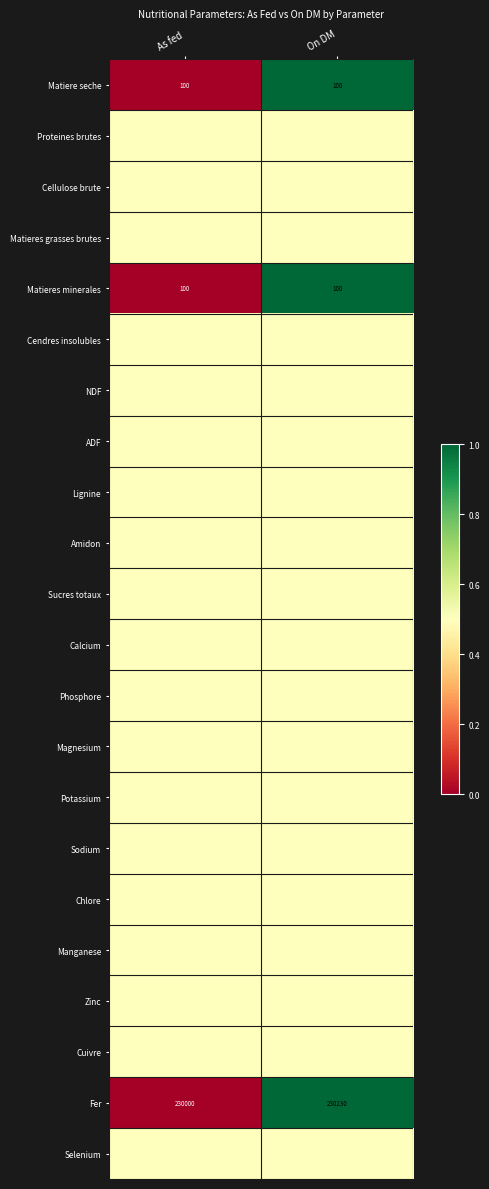

What is the sum of all Fer values?

460230.0